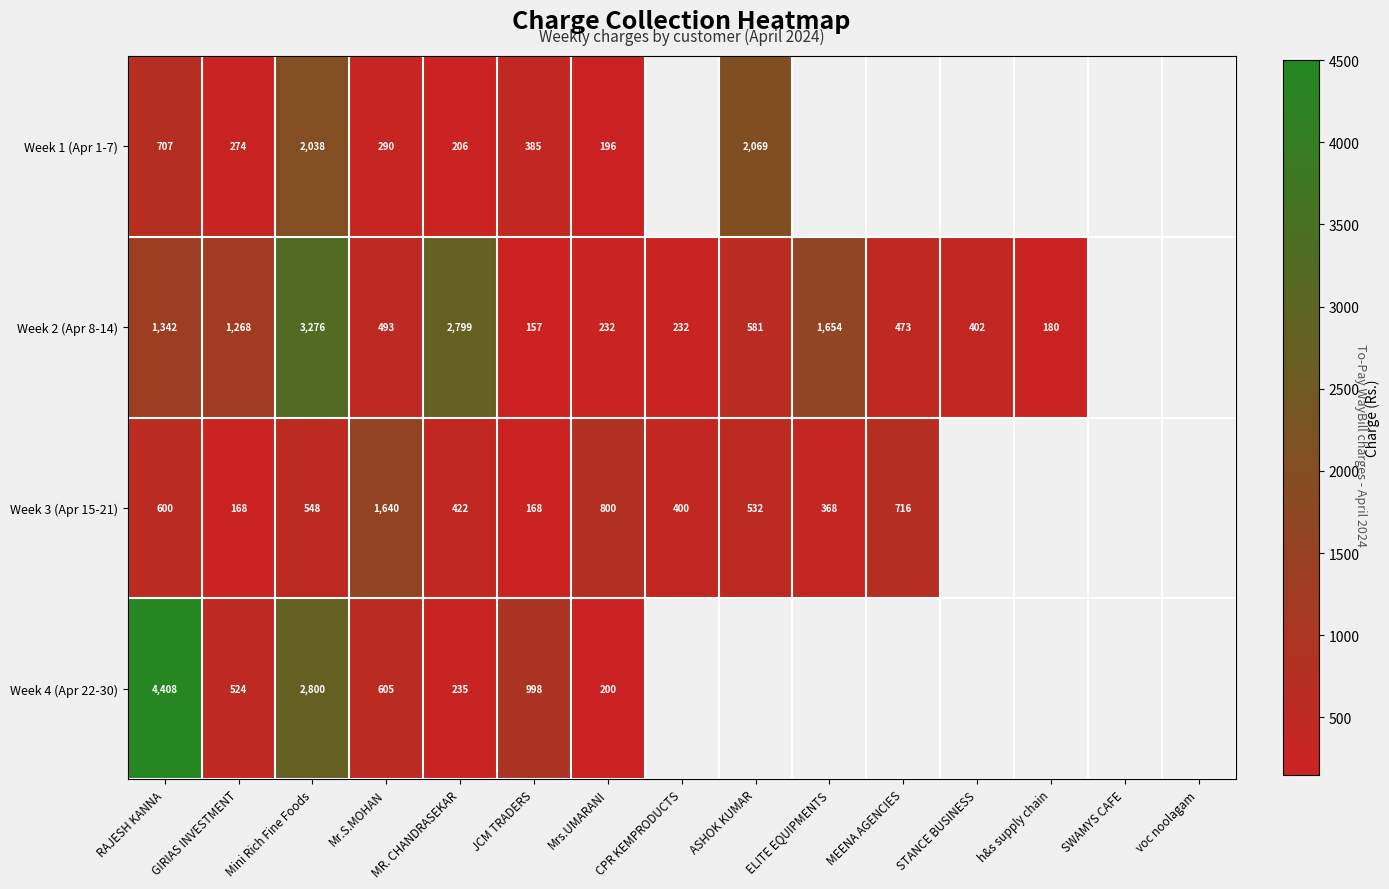

Is it true that Week 1 (Apr 1-7) equals 707 at RAJESH KANNA?

True